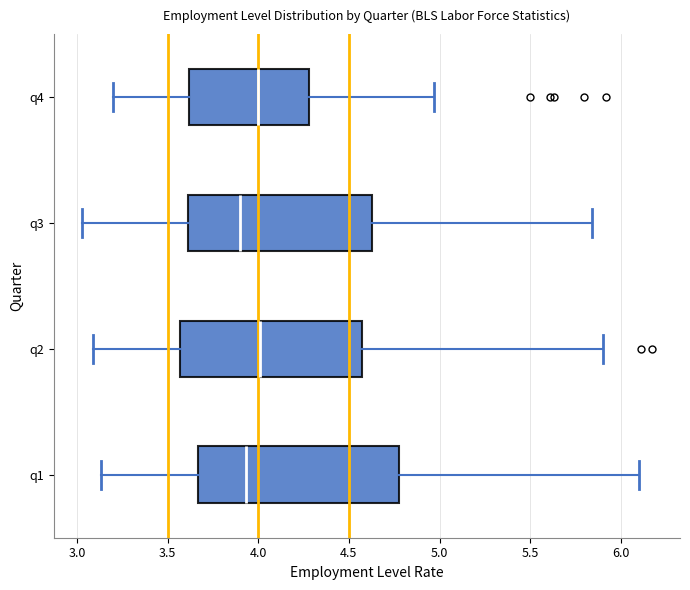

Reading bottom to top, read every box against the x-axis: the position of its median line, the range the box covers, and the ends of its whiskers. The values are not printed on the chart, so give them approximately, as read against the axis.

q1: median 3.95, box 3.65 to 4.80, whiskers 3.15 to 6.10
q2: median 4.00, box 3.55 to 4.55, whiskers 3.10 to 5.90
q3: median 3.90, box 3.60 to 4.65, whiskers 3.05 to 5.85
q4: median 4.00, box 3.60 to 4.30, whiskers 3.20 to 4.95